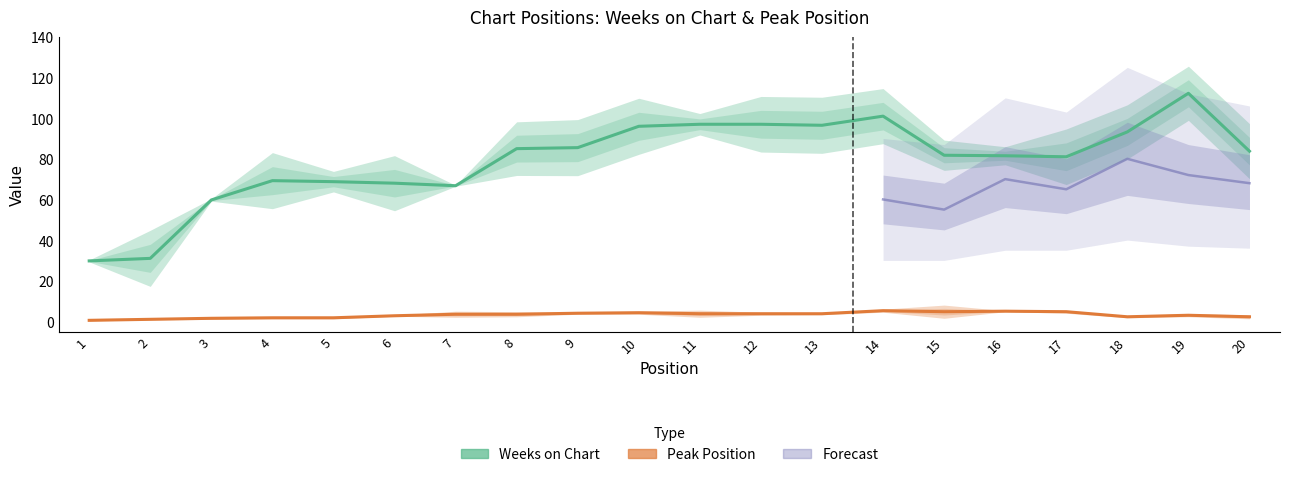

How many interior local valleys does the Weeks on Chart series have?

3